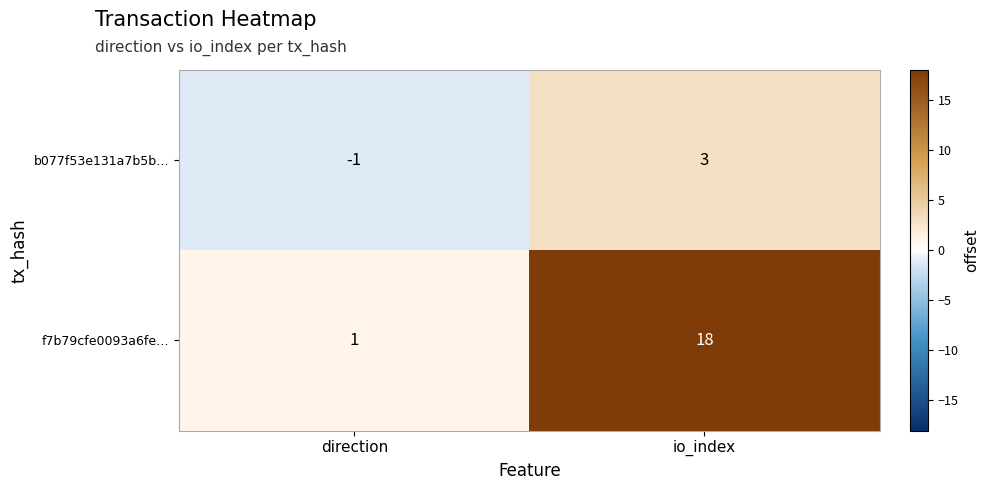

What value does the f7b79cfe0093a6fe… series have at io_index, to the nearest 5?

20